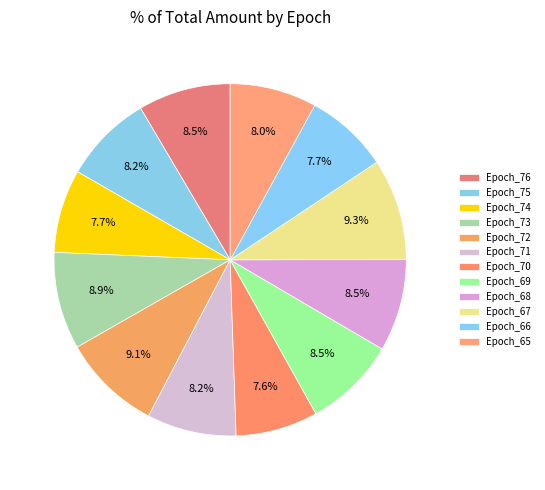

How many segments does this pie chart have?

12